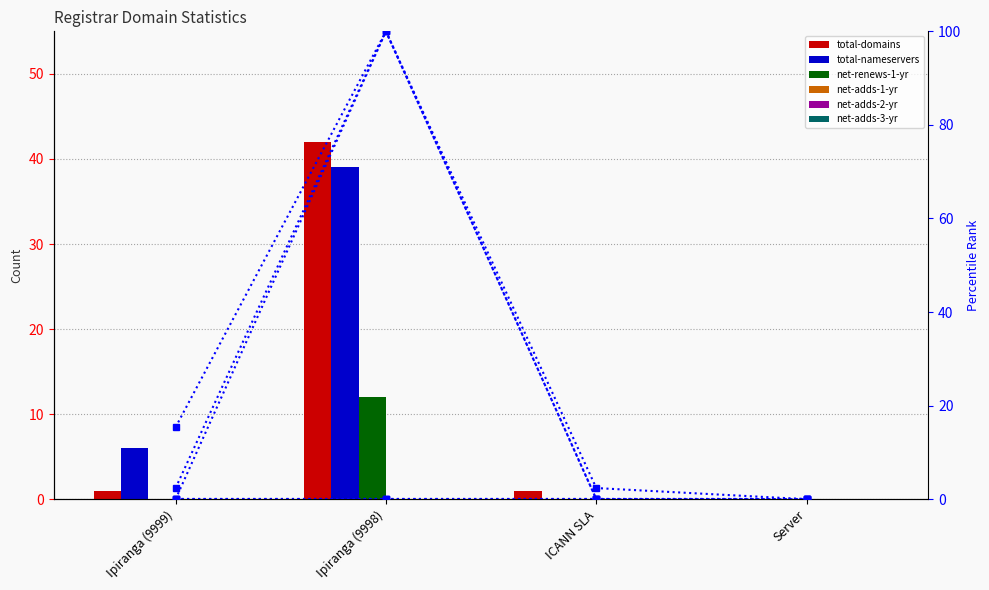

What is the label of the 3rd bar from the right?

Ipiranga (9998)